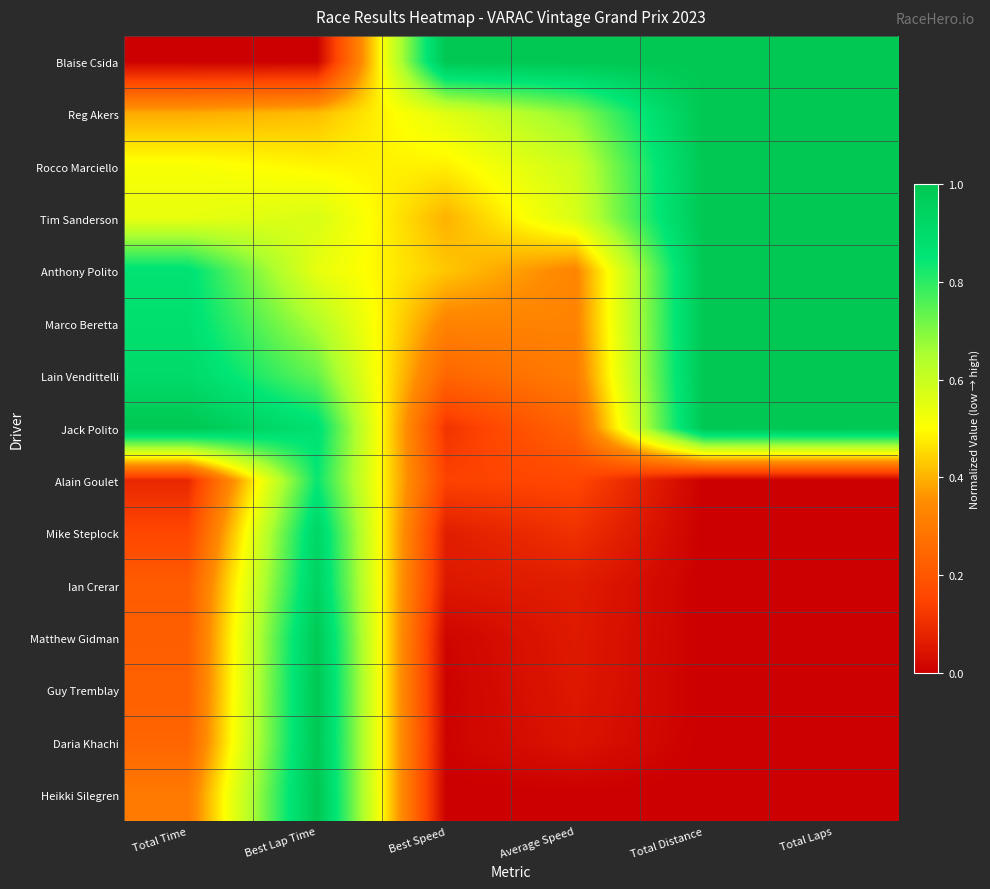

Reading left to right, list all the values displayed in this chart.

Blaise Csida: Total Time=0.0	Best Lap Time=0.0	Best Speed=1.0	Average Speed=1.0	Total Distance=1.0	Total Laps=1.0
Reg Akers: Total Time=0.4	Best Lap Time=0.4	Best Speed=0.6	Average Speed=0.7	Total Distance=1.0	Total Laps=1.0
Rocco Marciello: Total Time=0.5	Best Lap Time=0.5	Best Speed=0.5	Average Speed=0.6	Total Distance=1.0	Total Laps=1.0
Tim Sanderson: Total Time=0.5	Best Lap Time=0.6	Best Speed=0.4	Average Speed=0.6	Total Distance=1.0	Total Laps=1.0
Anthony Polito: Total Time=0.9	Best Lap Time=0.5	Best Speed=0.4	Average Speed=0.3	Total Distance=1.0	Total Laps=1.0
Marco Beretta: Total Time=0.9	Best Lap Time=0.6	Best Speed=0.3	Average Speed=0.3	Total Distance=1.0	Total Laps=1.0
Lain Vendittelli: Total Time=0.9	Best Lap Time=0.7	Best Speed=0.2	Average Speed=0.3	Total Distance=1.0	Total Laps=1.0
Jack Polito: Total Time=1.0	Best Lap Time=0.9	Best Speed=0.1	Average Speed=0.2	Total Distance=1.0	Total Laps=1.0
Alain Goulet: Total Time=0.1	Best Lap Time=0.8	Best Speed=0.1	Average Speed=0.2	Total Distance=0.0	Total Laps=0.0
Mike Steplock: Total Time=0.2	Best Lap Time=0.9	Best Speed=0.1	Average Speed=0.1	Total Distance=0.0	Total Laps=0.0
Ian Crerar: Total Time=0.2	Best Lap Time=0.9	Best Speed=0.1	Average Speed=0.1	Total Distance=0.0	Total Laps=0.0
Matthew Gidman: Total Time=0.2	Best Lap Time=1.0	Best Speed=0.0	Average Speed=0.1	Total Distance=0.0	Total Laps=0.0
Guy Tremblay: Total Time=0.2	Best Lap Time=1.0	Best Speed=0.0	Average Speed=0.1	Total Distance=0.0	Total Laps=0.0
Daria Khachi: Total Time=0.2	Best Lap Time=1.0	Best Speed=0.0	Average Speed=0.0	Total Distance=0.0	Total Laps=0.0
Heikki Silegren: Total Time=0.3	Best Lap Time=1.0	Best Speed=0.0	Average Speed=0.0	Total Distance=0.0	Total Laps=0.0